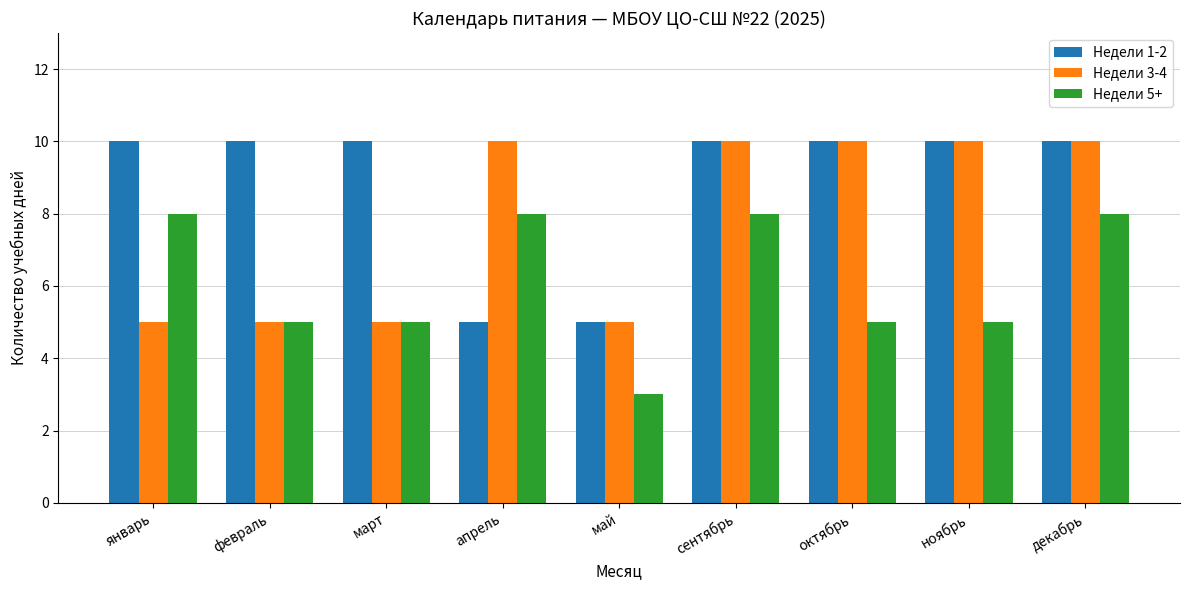

What is the highest value of the Недели 3-4 series?

10